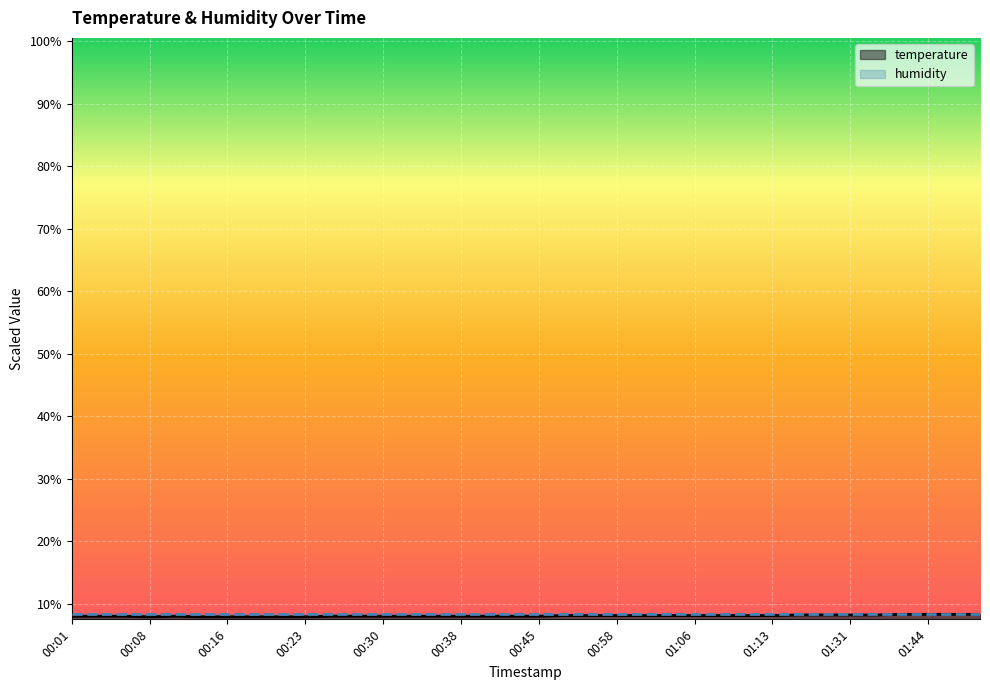

How many categories are shown in the chart?

36